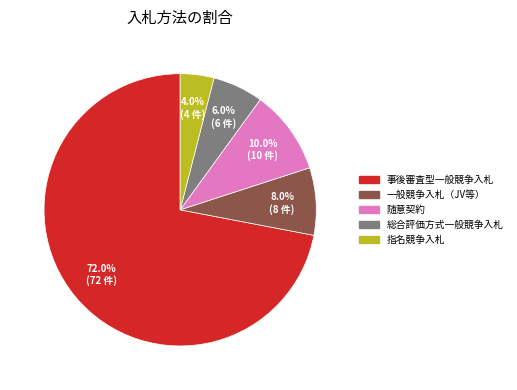

Between 一般競争入札（JV等） and 指名競争入札, which is larger?

一般競争入札（JV等）